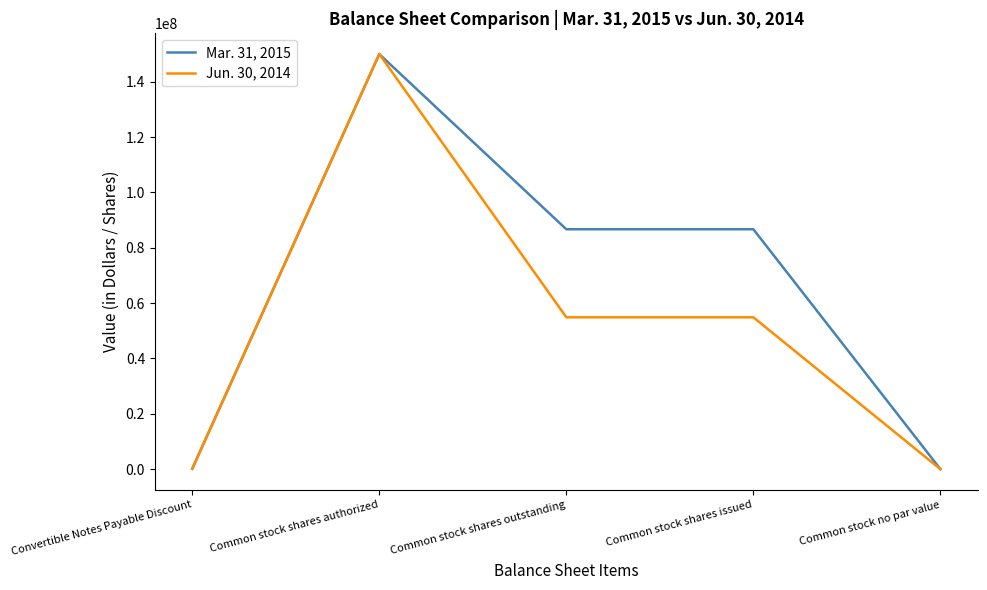

What is the sum of the Mar. 31, 2015 values at Common stock shares authorized and Convertible Notes Payable Discount?

150168290